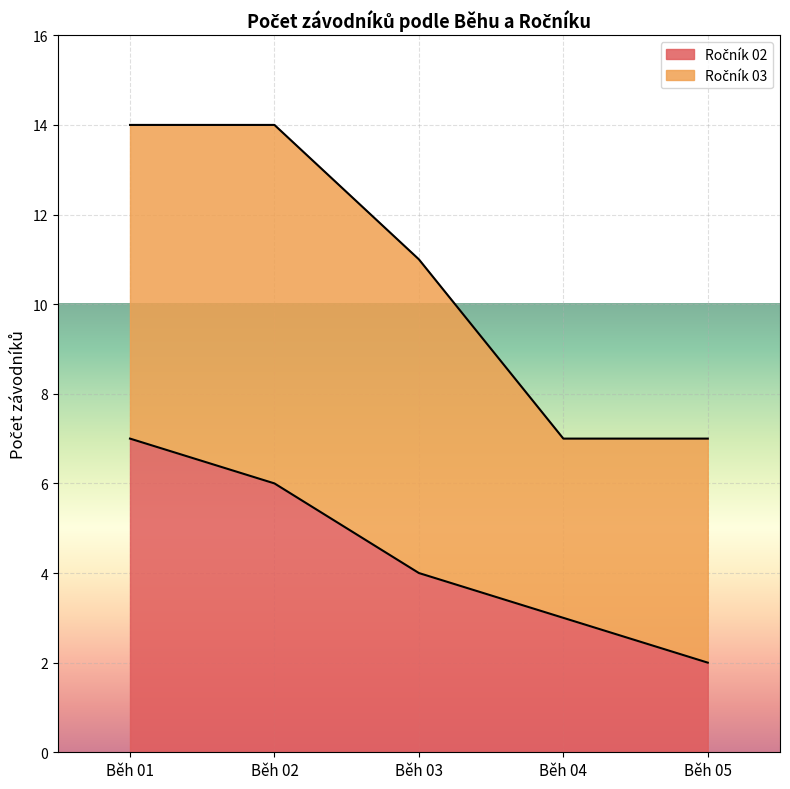

List the labels in order of value, largest first.

Běh 01, Běh 02, Běh 03, Běh 04, Běh 05